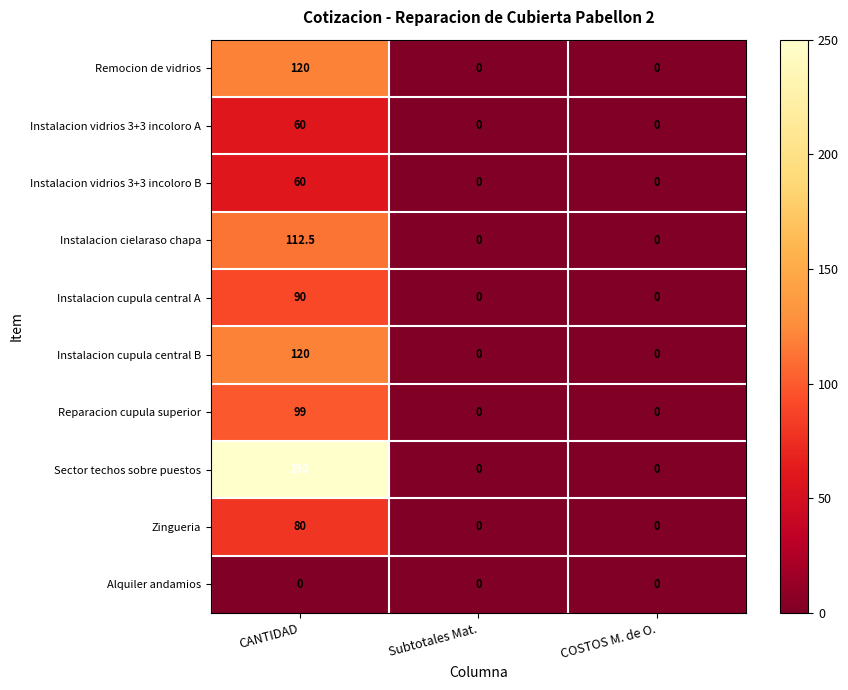

Which series has the largest total across all categories?

Sector techos sobre puestos